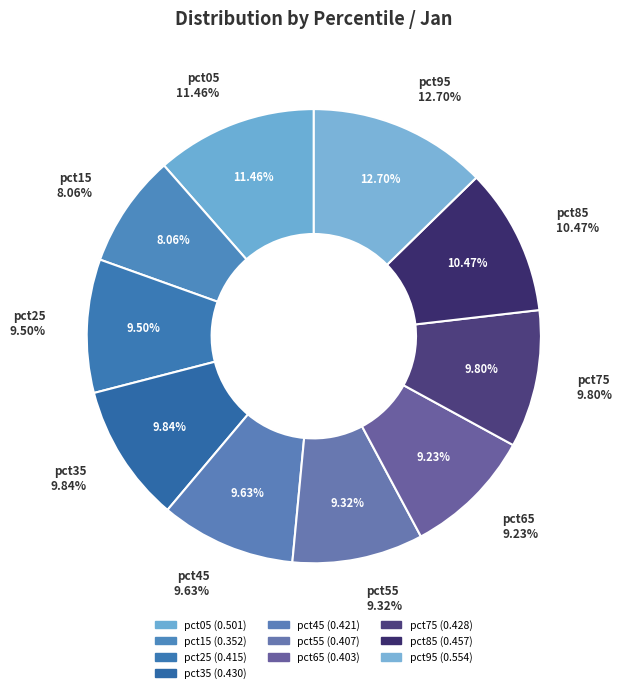

True or false: pct15 accounts for 1% of the total.

False